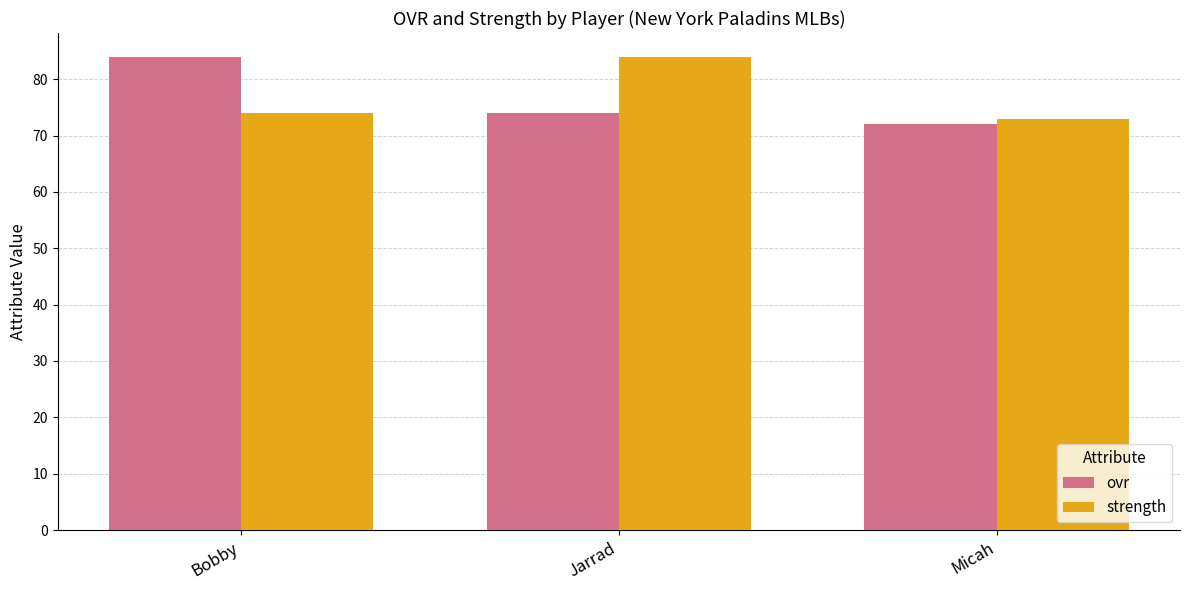

List the labels in order of ovr value, largest first.

Bobby, Jarrad, Micah